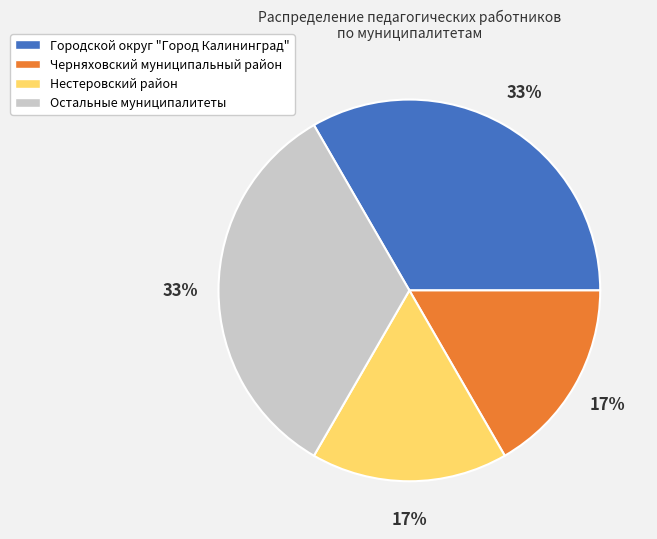

To the nearest percent, what is the average slice percentage?

25%